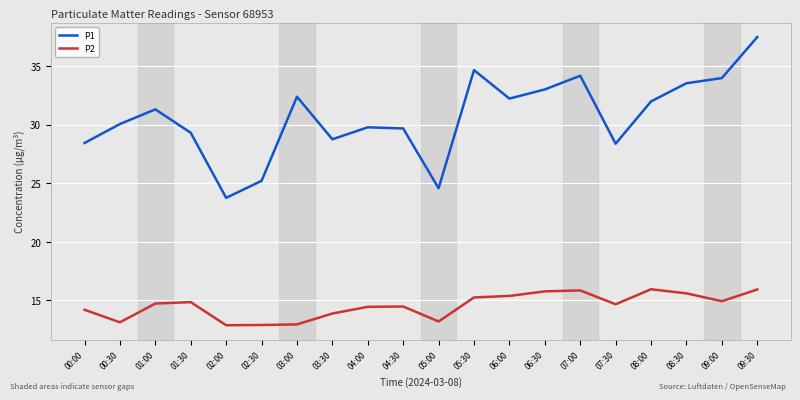

Does the chart have visible grid lines?

Yes